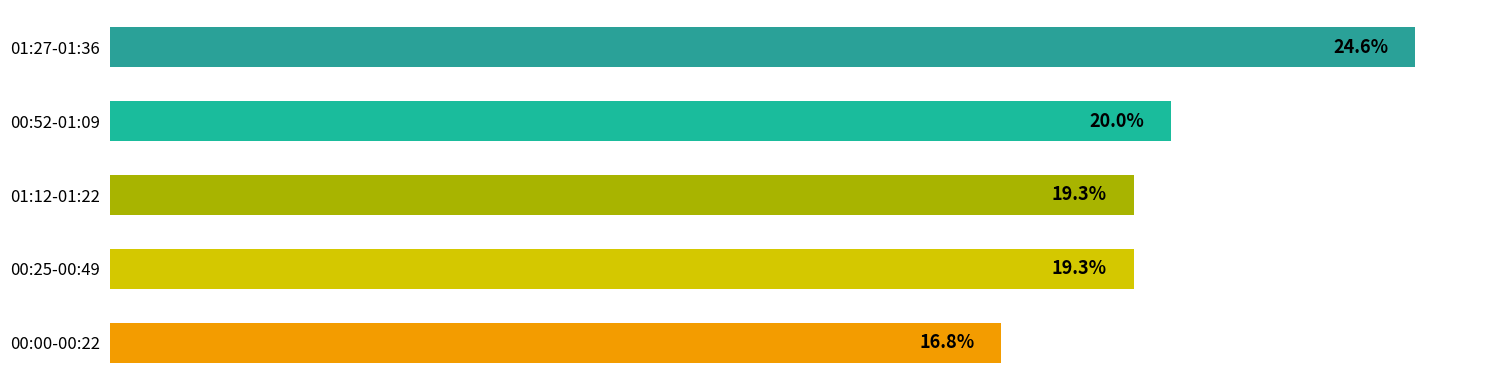

What is the label of the 4th bar from the bottom?

00:52-01:09